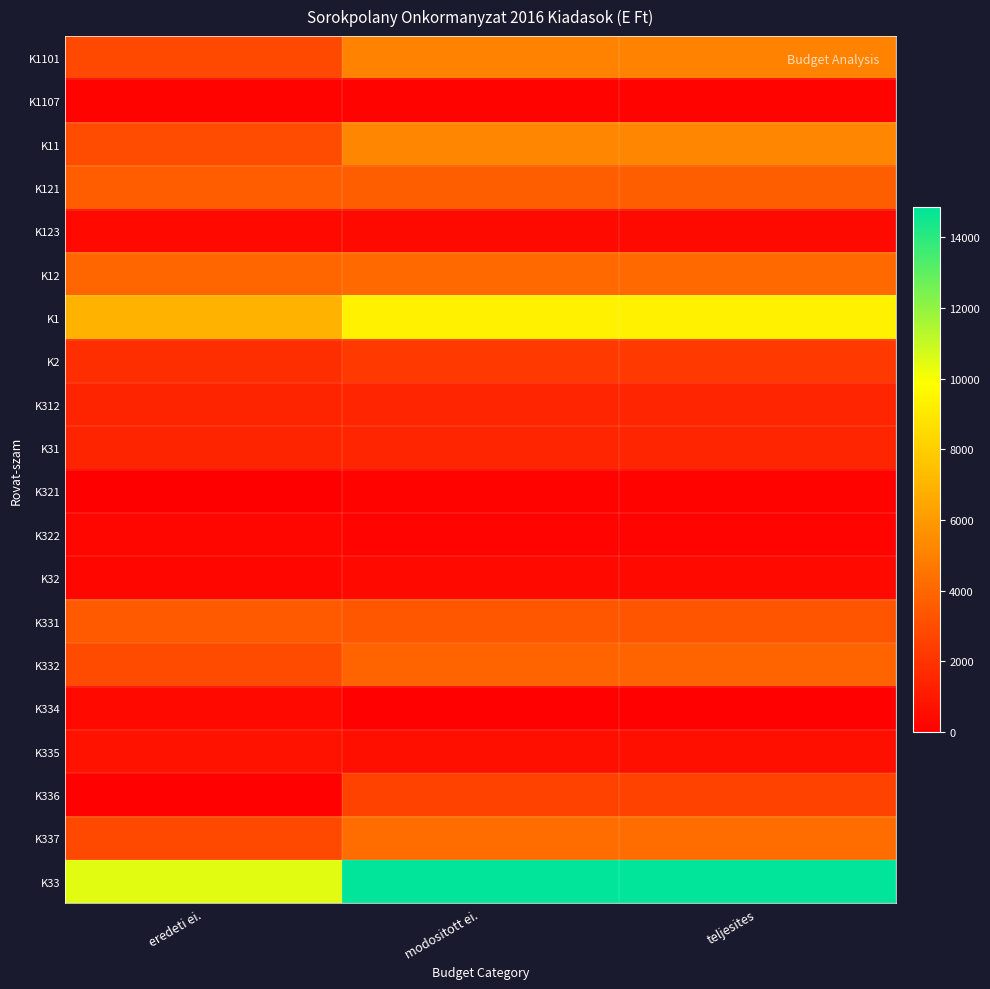

At which category is the sum across all series the highest?

modositott ei.